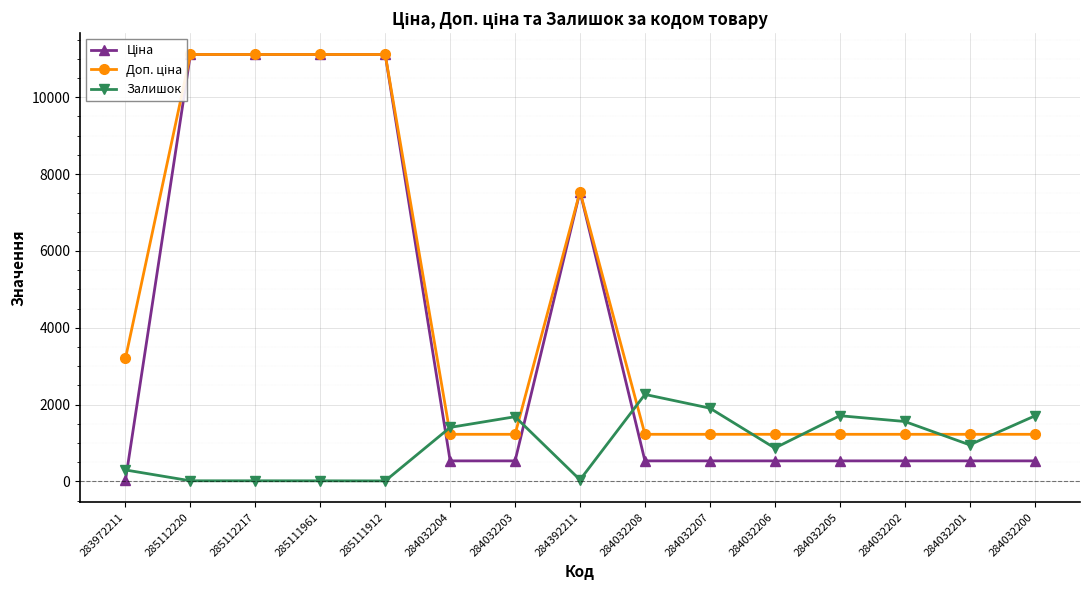

Which series changed the most between 284392211 and 284032207?

Ціна